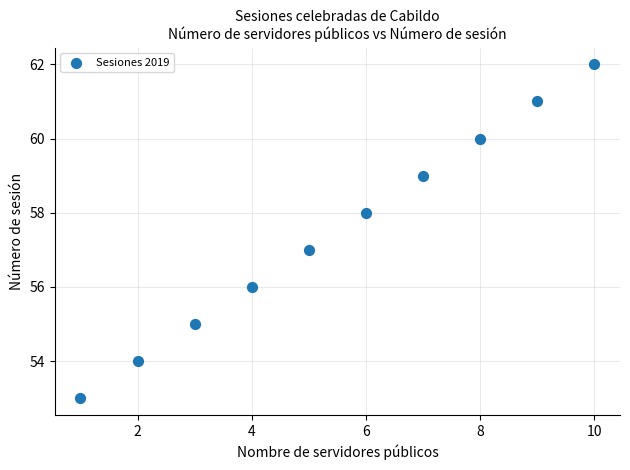

What is the average Y value?

58